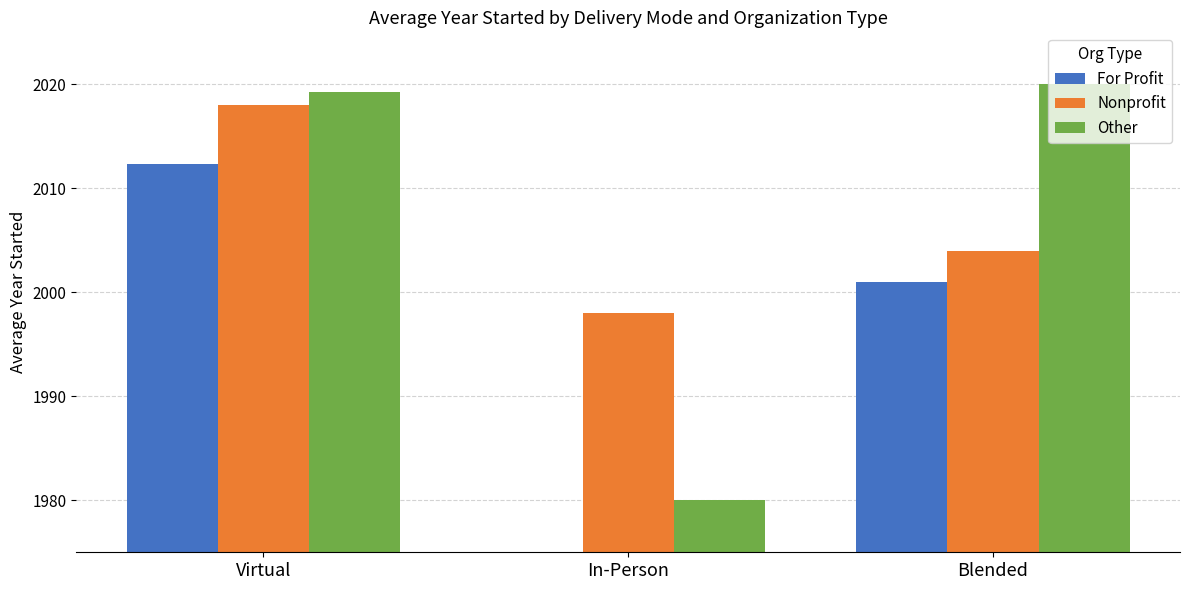

What is the sum of all Other values?

6019.2